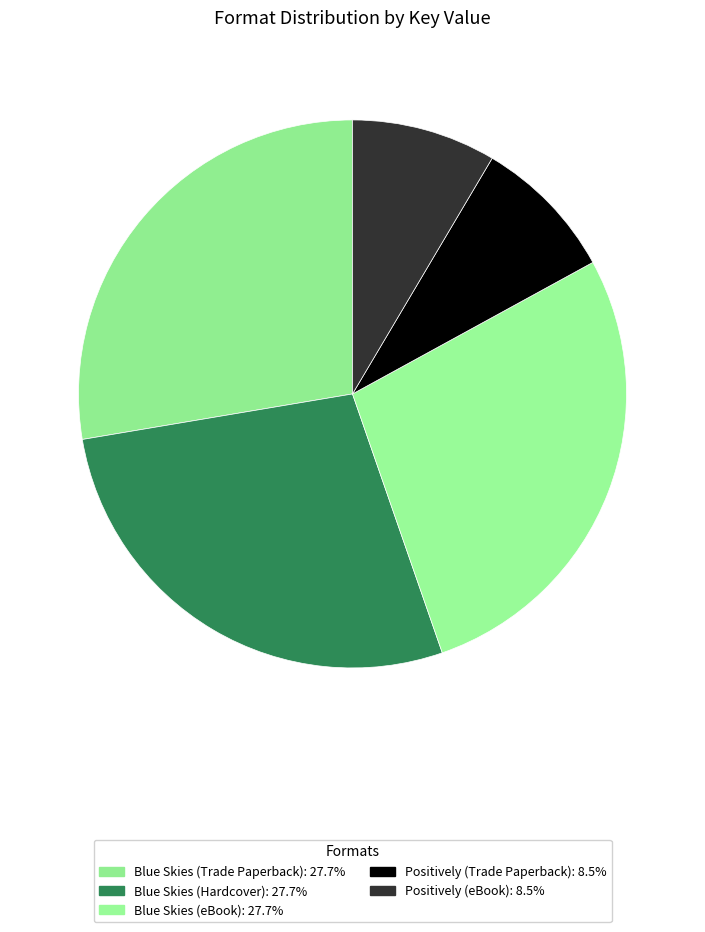

To the nearest percent, what portion does Blue Skies (Hardcover) represent?

28%